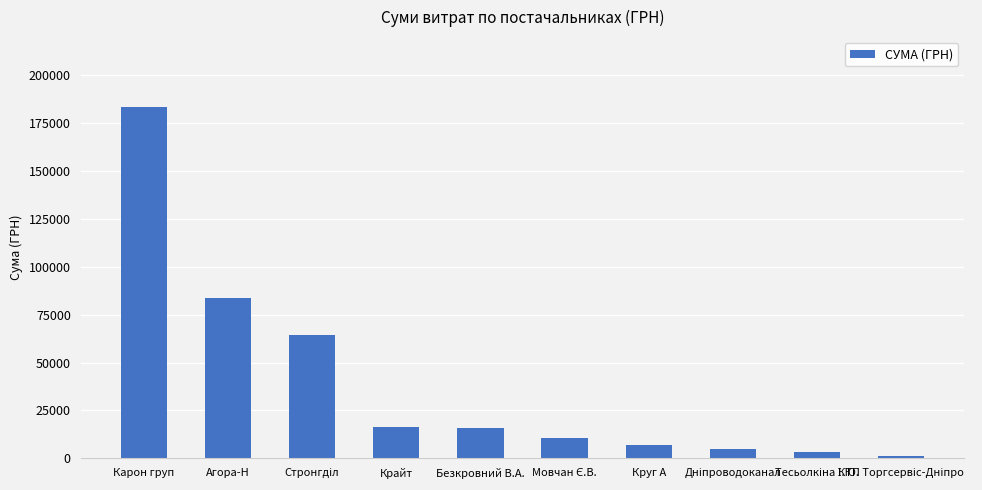

What is the sum of all values?

390856.4